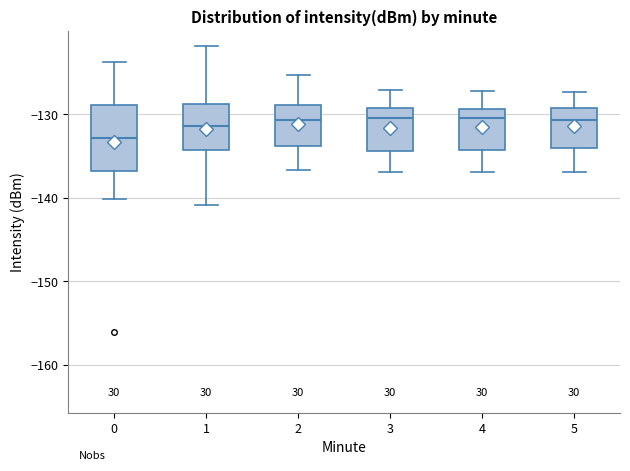

Reading left to right, read every box against the y-axis: the position of its median line, the range the box covers, and the ends of its whiskers. The values are not printed on the chart, so give them approximately, as read against the axis.

0: median -133, box -137 to -129, whiskers -140 to -124
1: median -131, box -134 to -129, whiskers -141 to -122
2: median -131, box -134 to -129, whiskers -137 to -125
3: median -130, box -134 to -129, whiskers -137 to -127
4: median -130, box -134 to -129, whiskers -137 to -127
5: median -131, box -134 to -129, whiskers -137 to -127